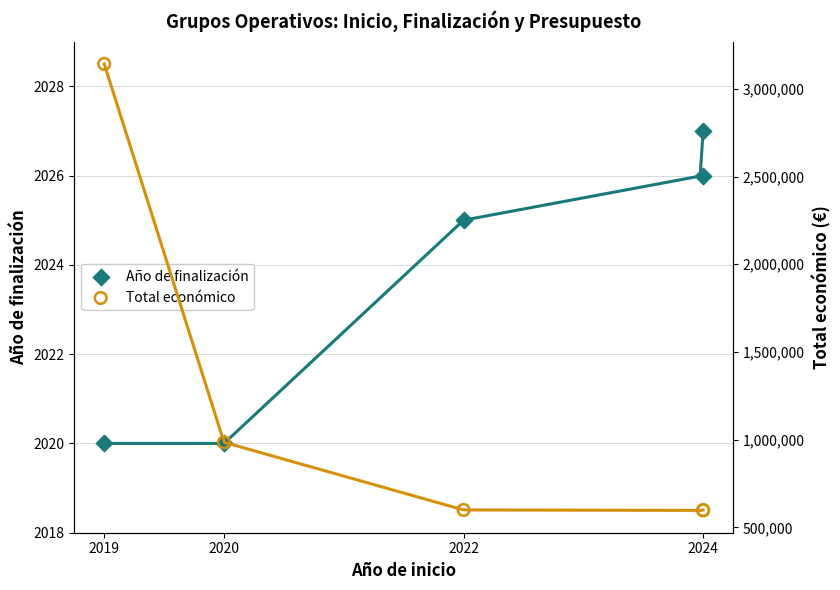

At how many categories does at least one series exceed 1414733?

1